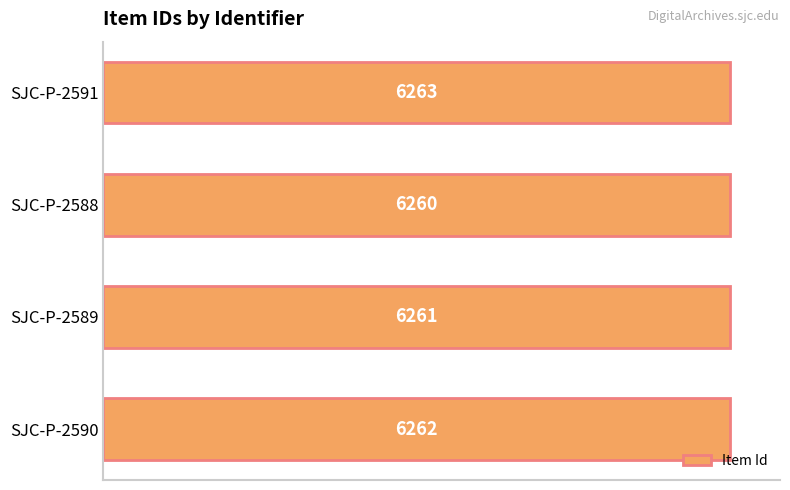

What is the ratio of the value at SJC-P-2589 to the value at SJC-P-2590?

1.0